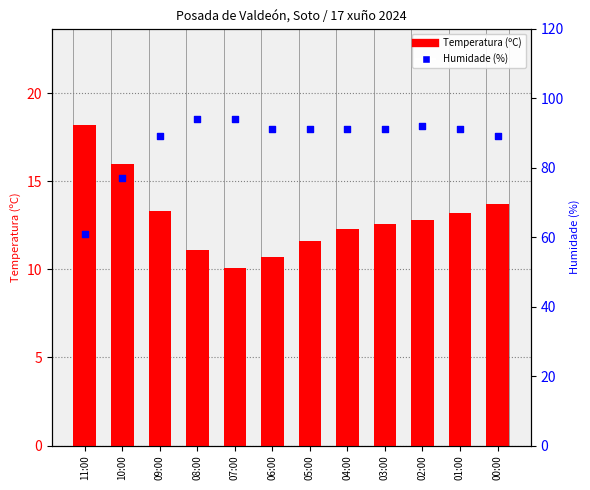

At how many categories does at least one series exceed 50?

12